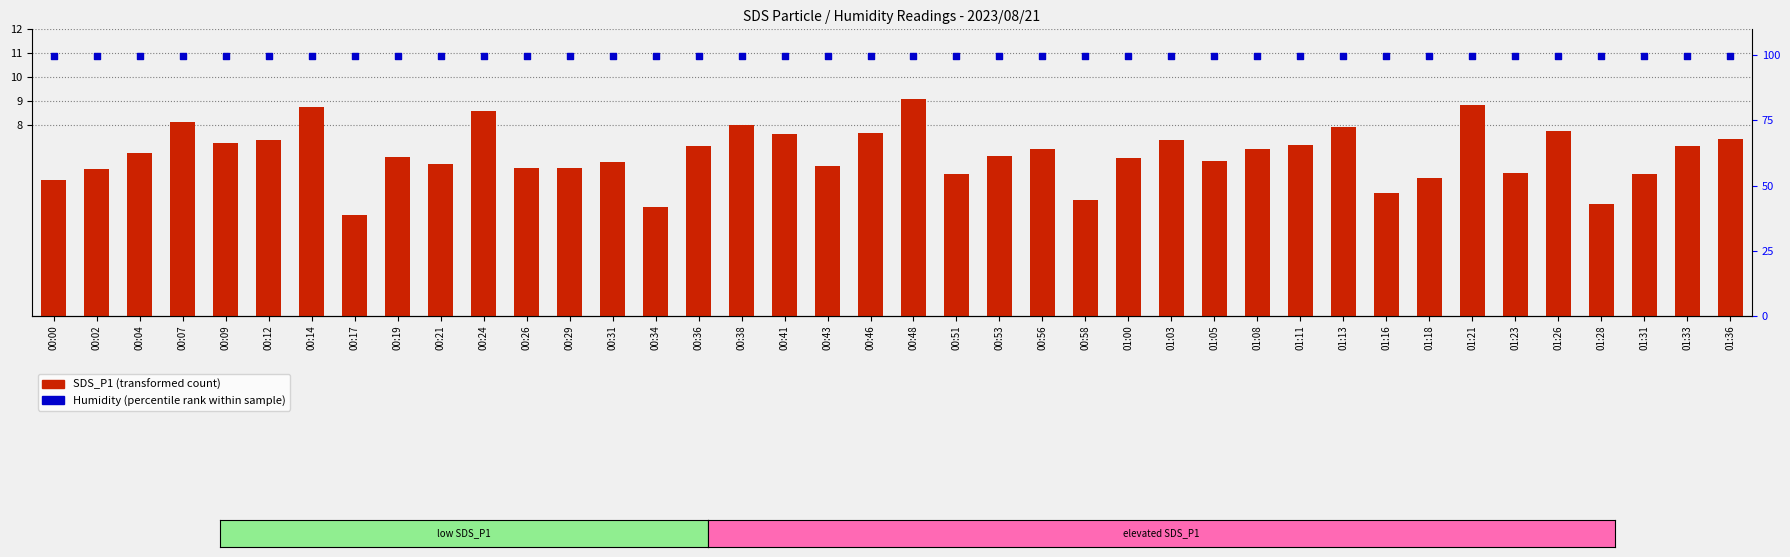

Which series has the largest total across all categories?

Humidity (percentile rank)